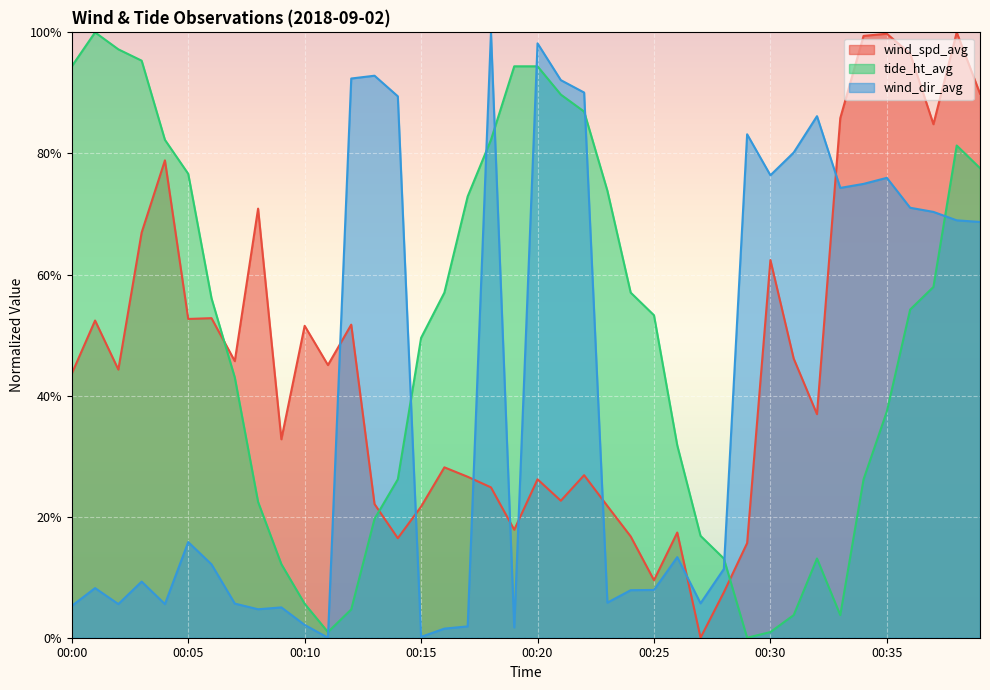

List the series in order of their overall mean, highest first.

tide_ht_avg, wind_spd_avg, wind_dir_avg